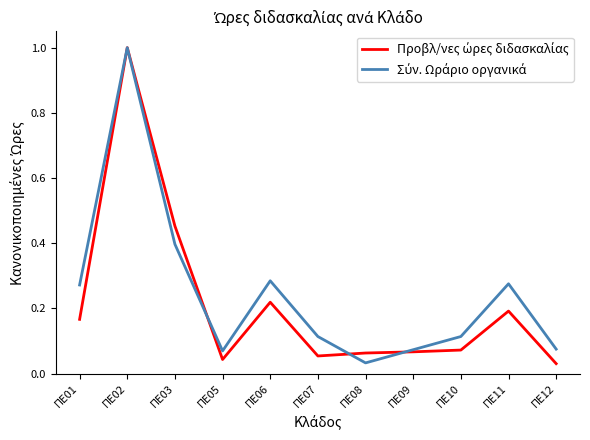

At which category is the sum across all series the highest?

ΠΕ02